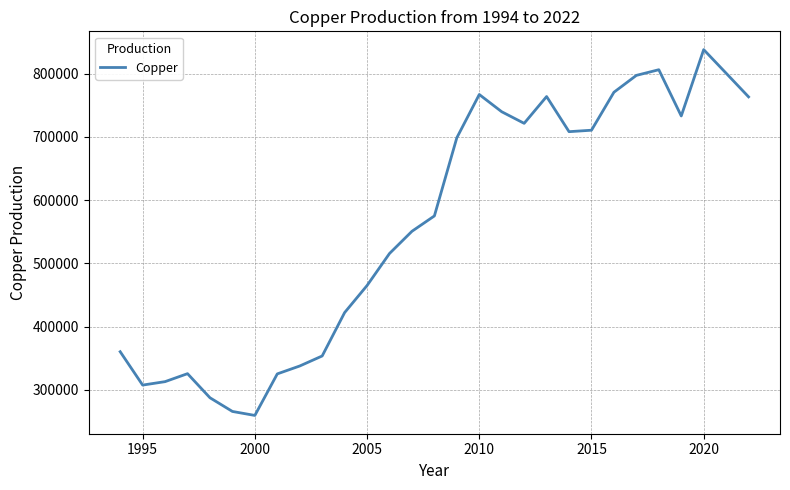

What is the greatest value displayed?

837996.4